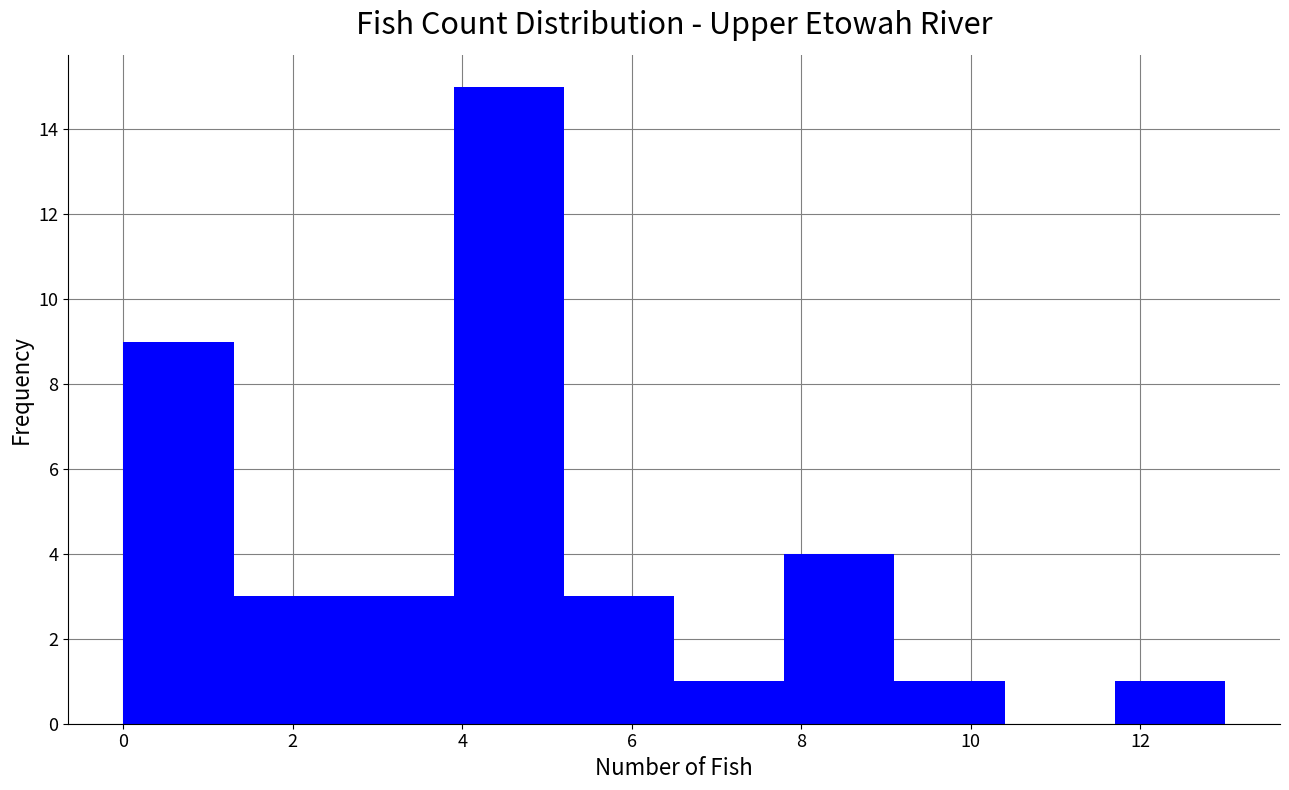

How tall is the bar that spans 2.6 to 3.9 on the x-axis? Neither the bar edges nor the heights are printed on the chart, so give them approximately, as read against the axes.

3